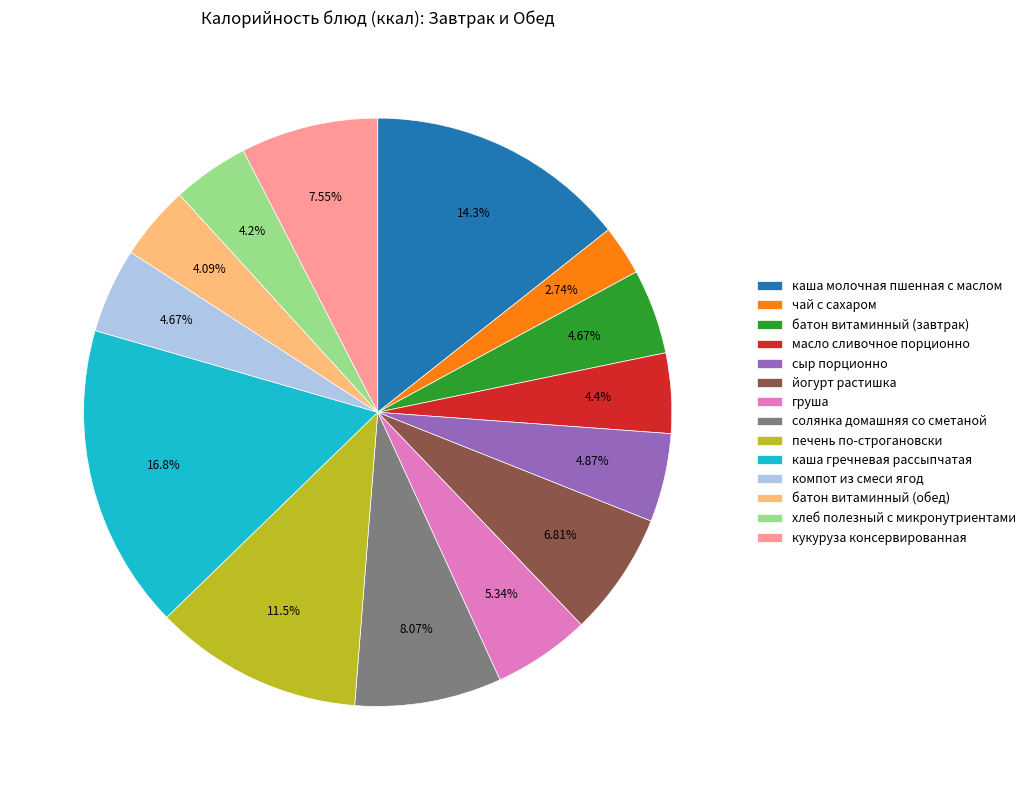

How many segments does this pie chart have?

14